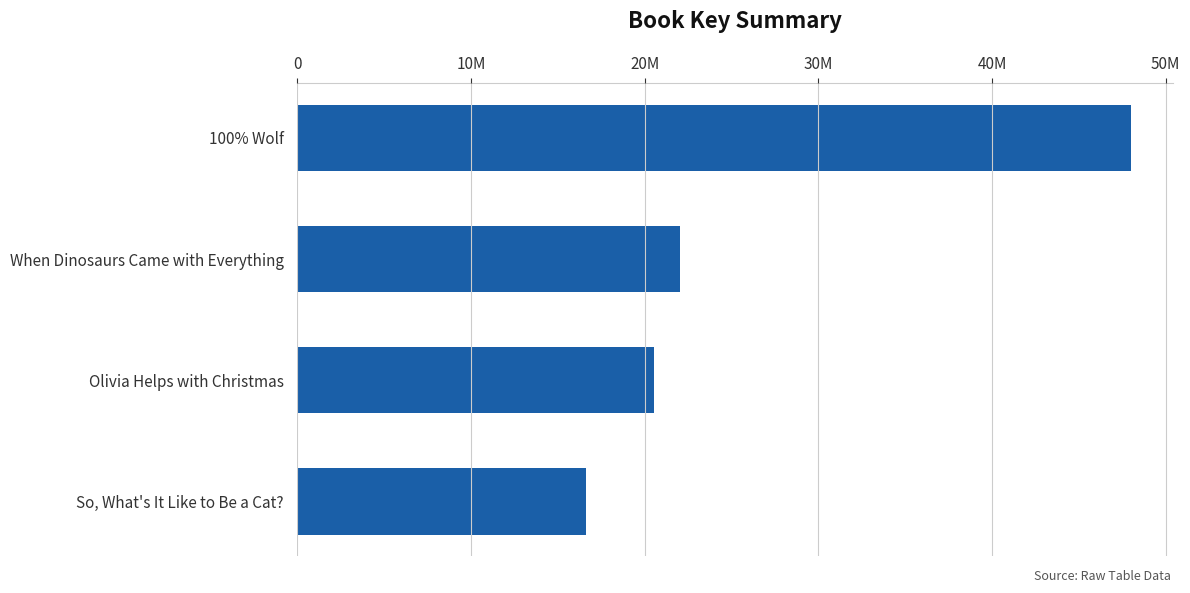

Are the bars horizontal?

Yes